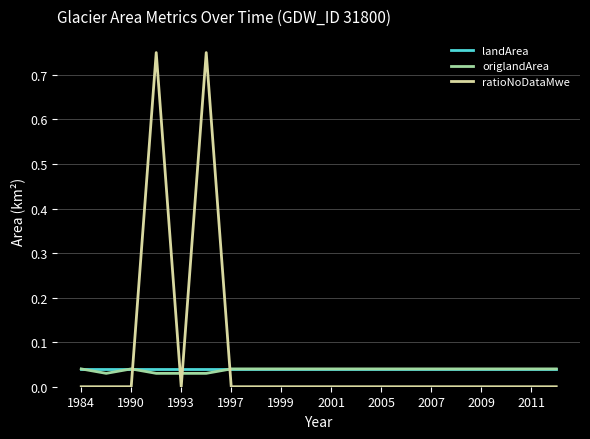

What is the sum of all ratioNoDataMwe values?

1.5